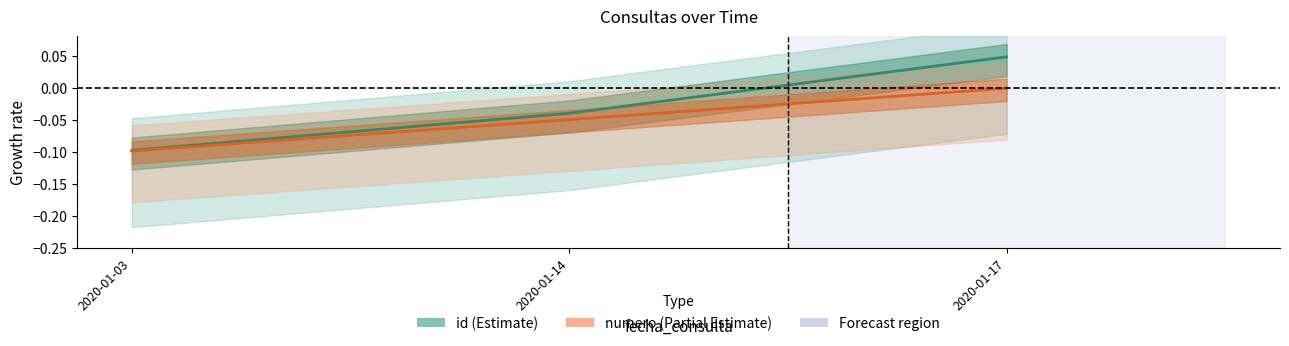

Rank the series at 2020-01-03 from lowest to highest value.

numero, id